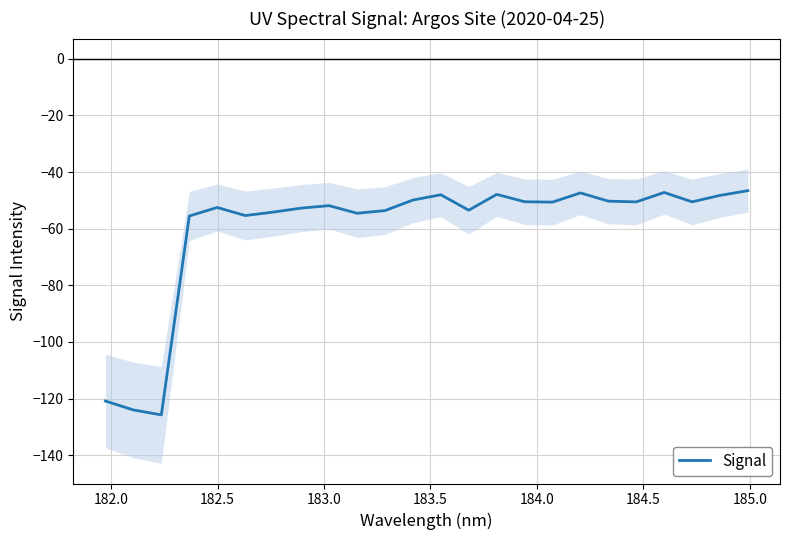

How many points are higher than both their immediate neighbors (excluding endpoints)?

6